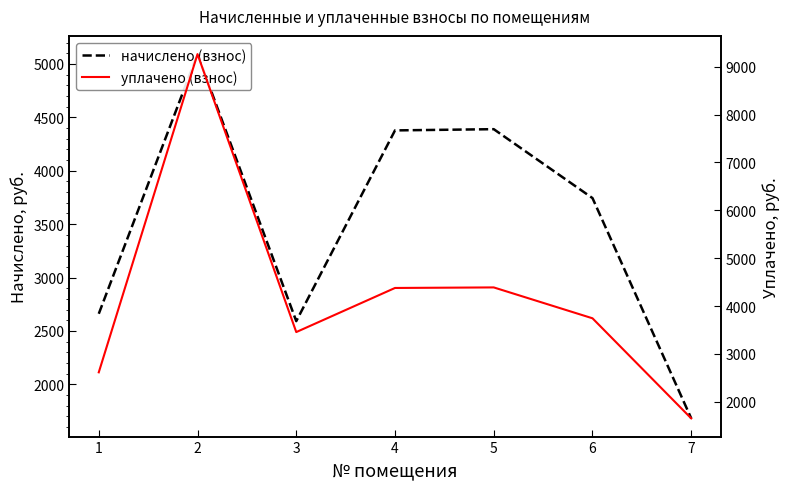

Where is the first local minimum for начислено (взнос)?

3